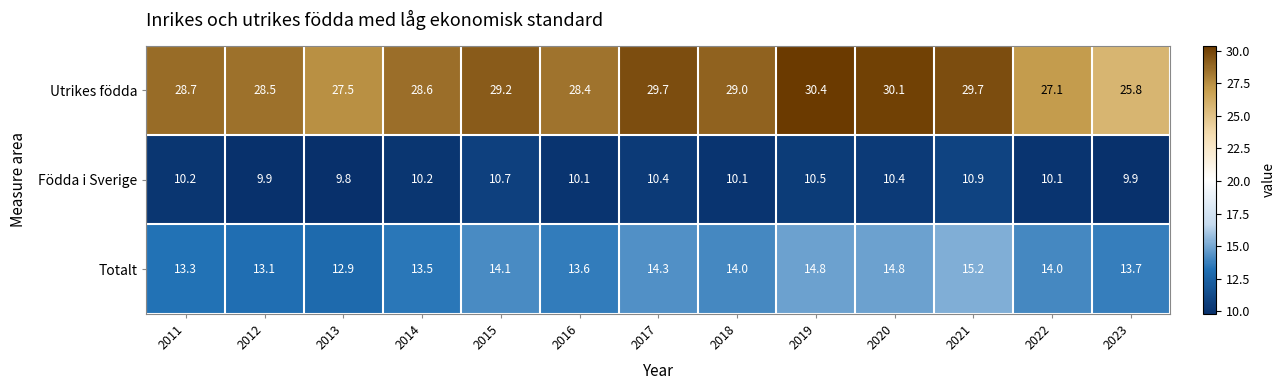

Which category has the highest value across all series?

2019